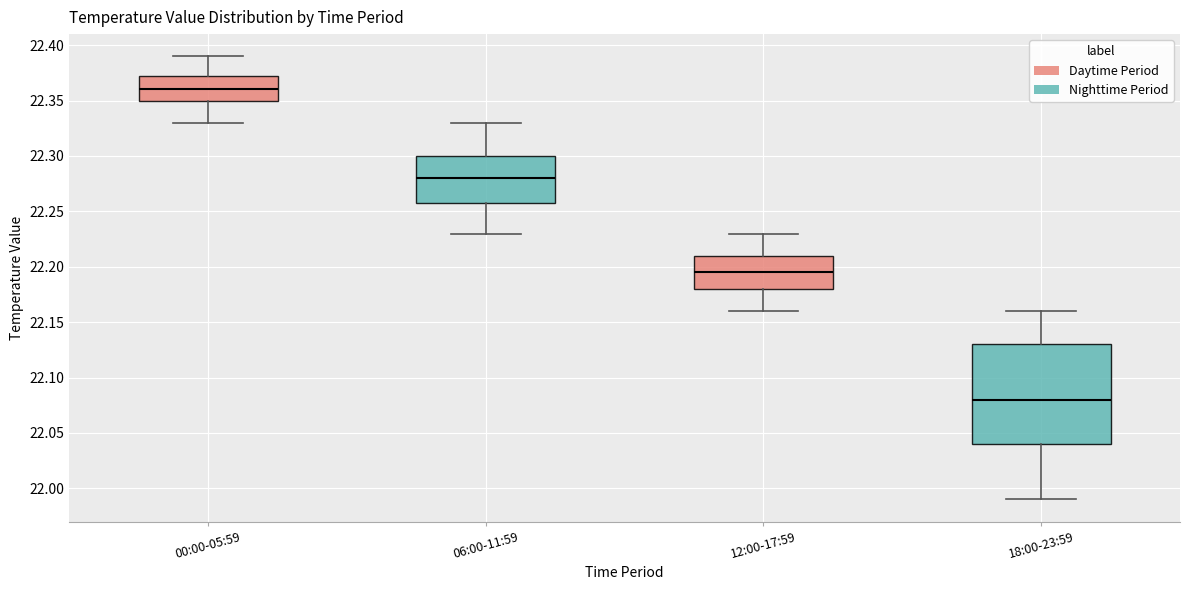

Reading left to right, read every box against the y-axis: the position of its median line, the range the box covers, and the ends of its whiskers. The values are not printed on the chart, so give them approximately, as read against the axis.

00:00-05:59: median 22.360, box 22.350 to 22.375, whiskers 22.330 to 22.390
06:00-11:59: median 22.280, box 22.260 to 22.300, whiskers 22.230 to 22.330
12:00-17:59: median 22.195, box 22.180 to 22.210, whiskers 22.160 to 22.230
18:00-23:59: median 22.080, box 22.040 to 22.130, whiskers 21.990 to 22.160